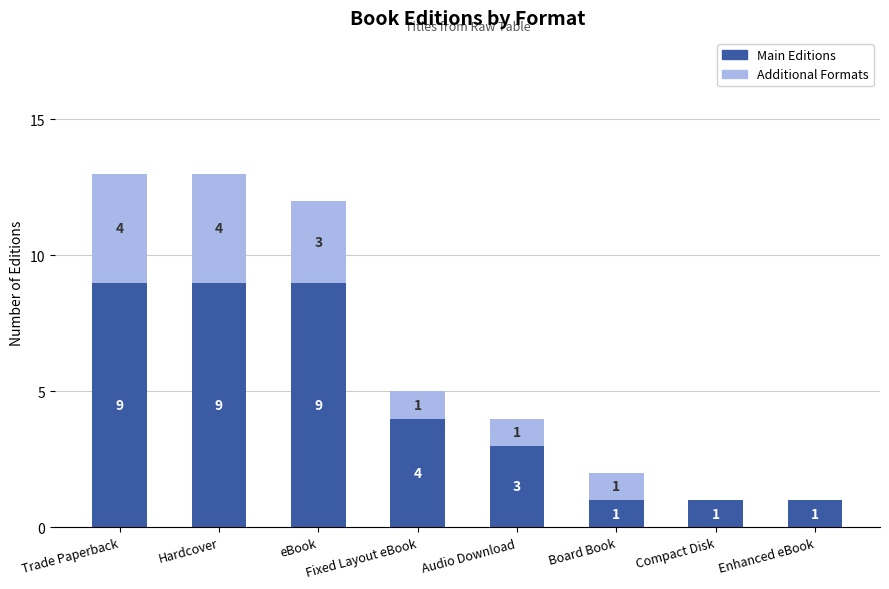

Is it true that Main Editions equals 2 at Compact Disk?

False